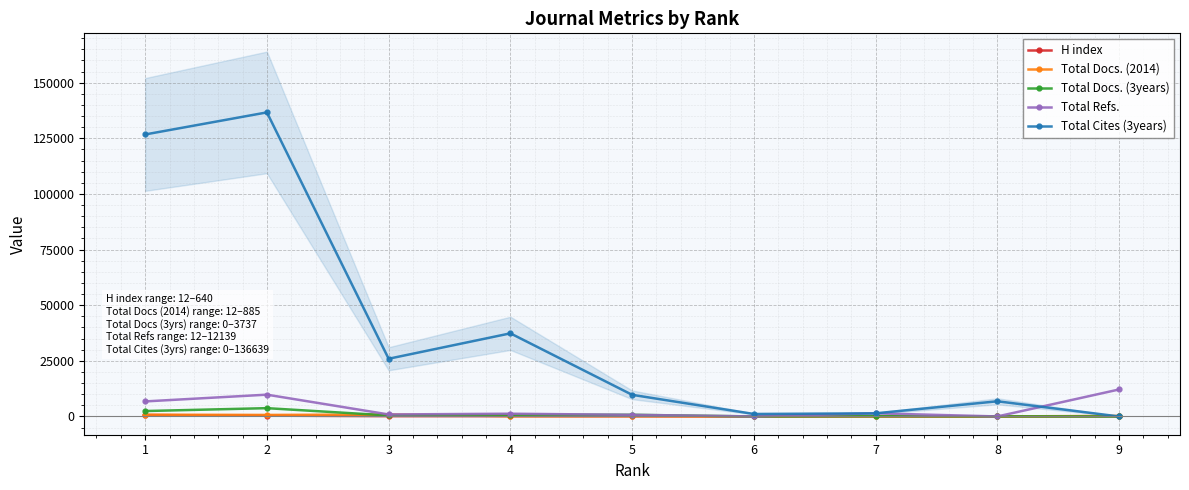

How many categories are shown in the chart?

9